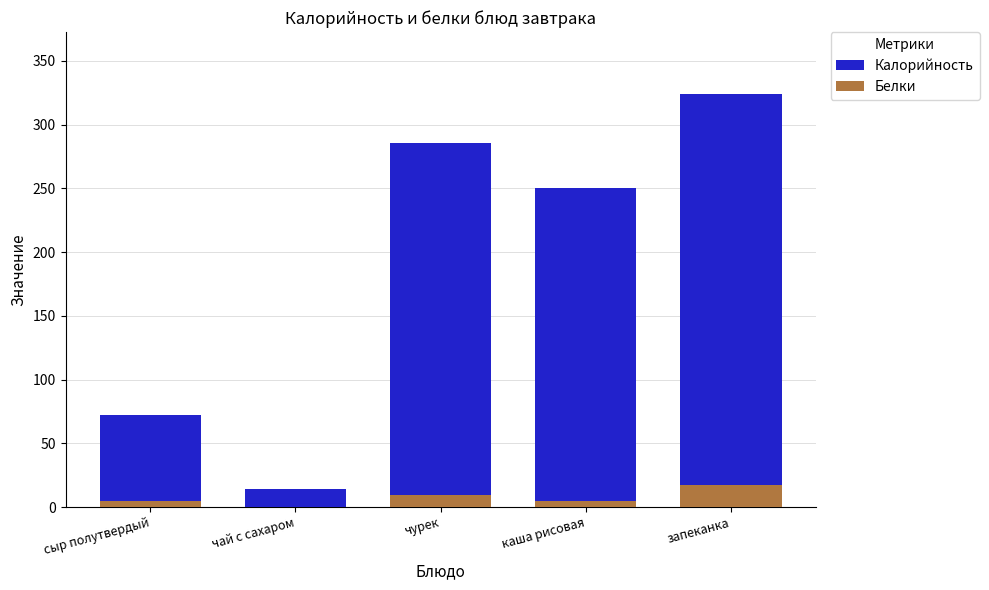

Reading left to right, extract all data points from this chart.

Калорийность: сыр полутвердый=72.0	чай с сахаром=14.0	чурек=285.4	каша рисовая=250.5	запеканка=324.0
Белки: сыр полутвердый=4.6	чай с сахаром=0.1	чурек=9.6	каша рисовая=4.5	запеканка=17.5